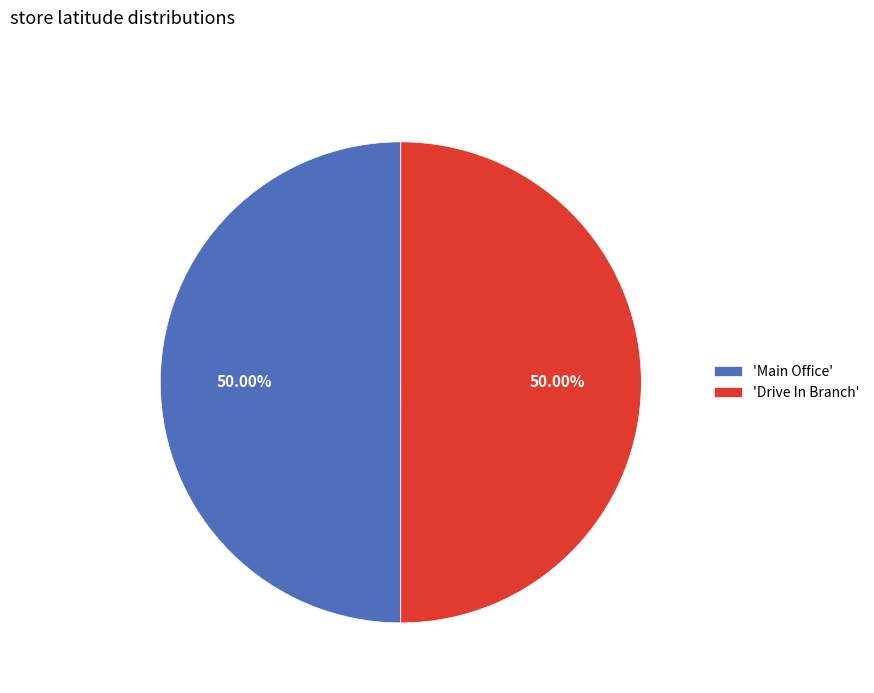

Do 'Drive In Branch' and 'Main Office' together represent more than half of the pie?

Yes